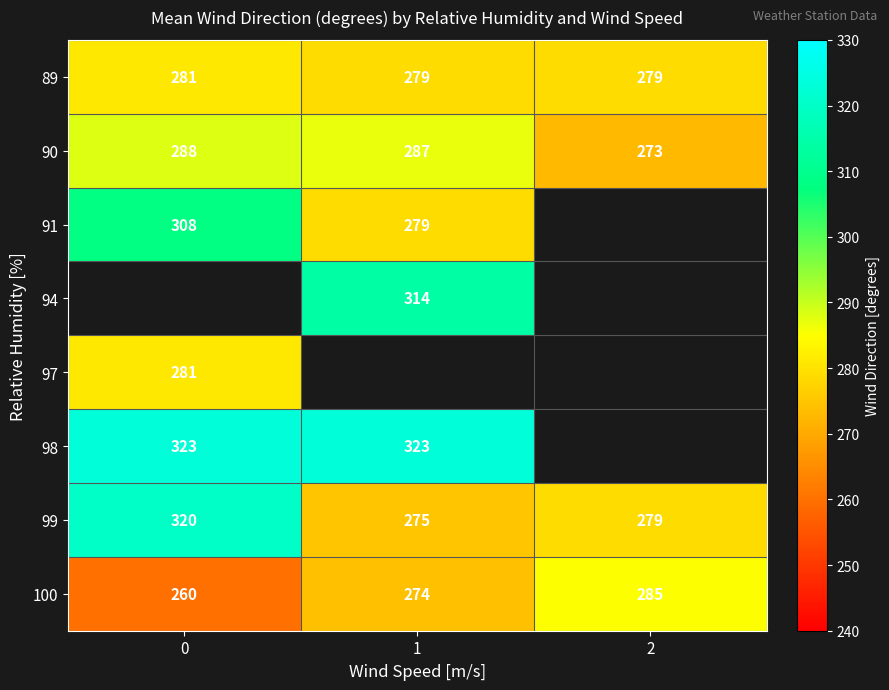

At how many categories does at least one series exceed 270?

3